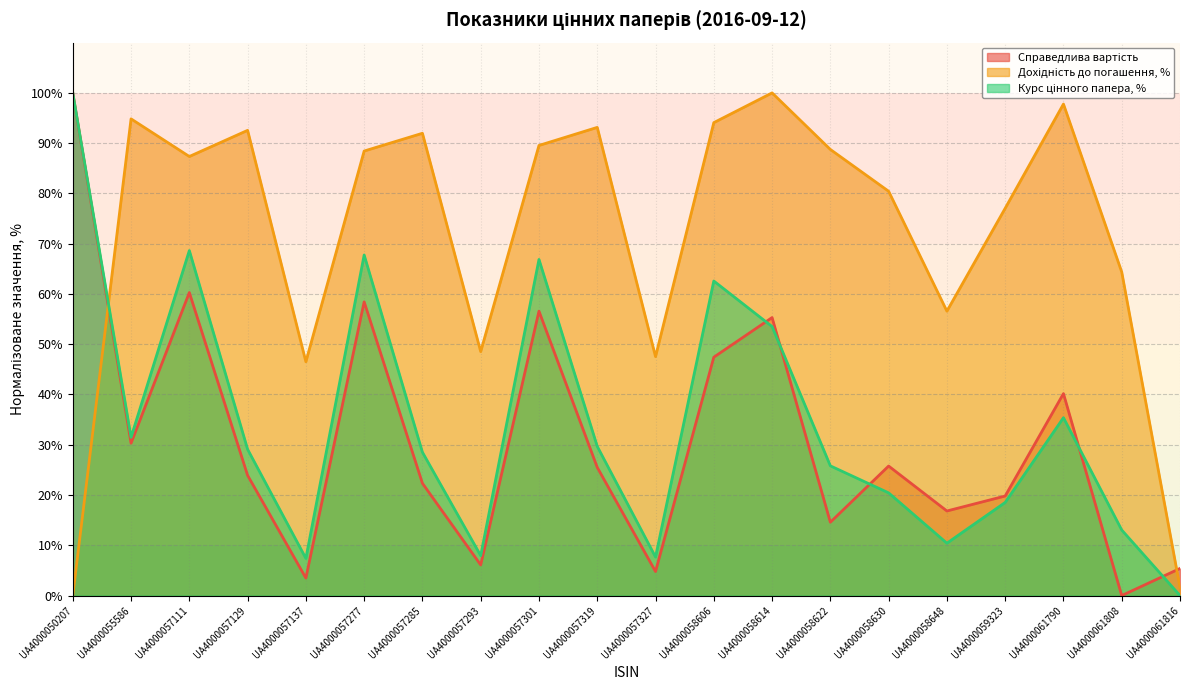

Between UA4000057137 and UA4000058606, which is larger?

UA4000058606